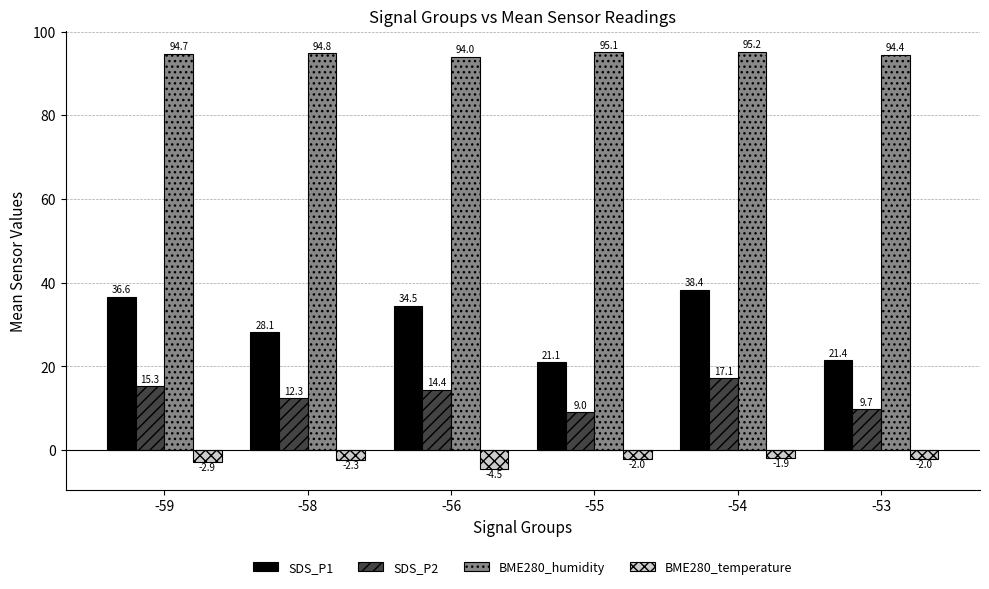

What is the difference between the highest and lowest values at -54?

97.1